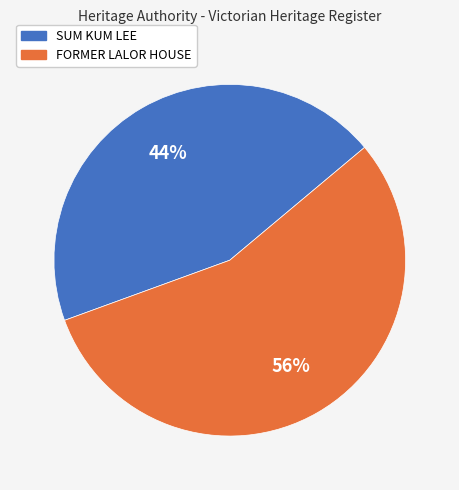

Is it true that FORMER LALOR HOUSE is 56% of the pie?

True